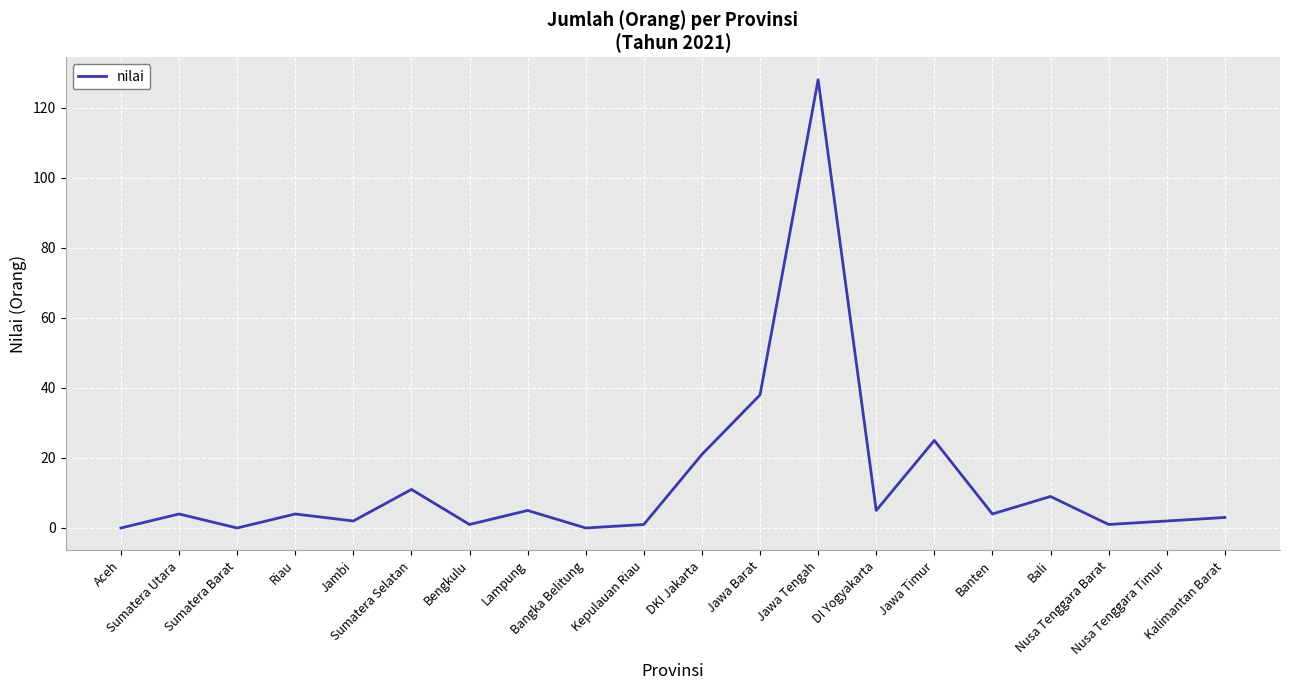

What is the maximum value shown in the chart?

128